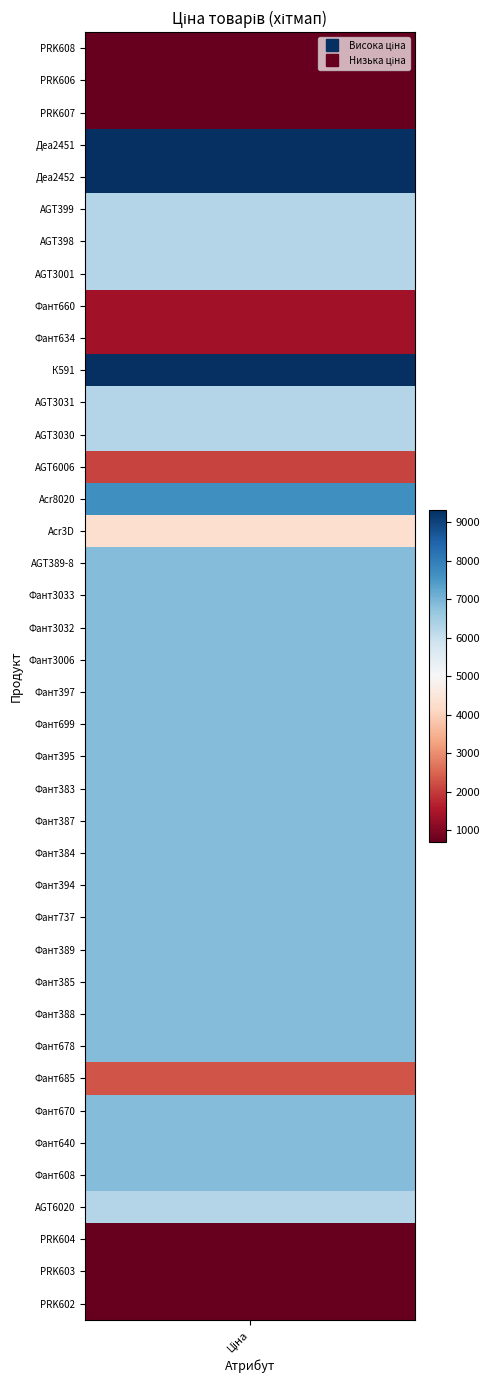

Where does the data first go above 6879?

3